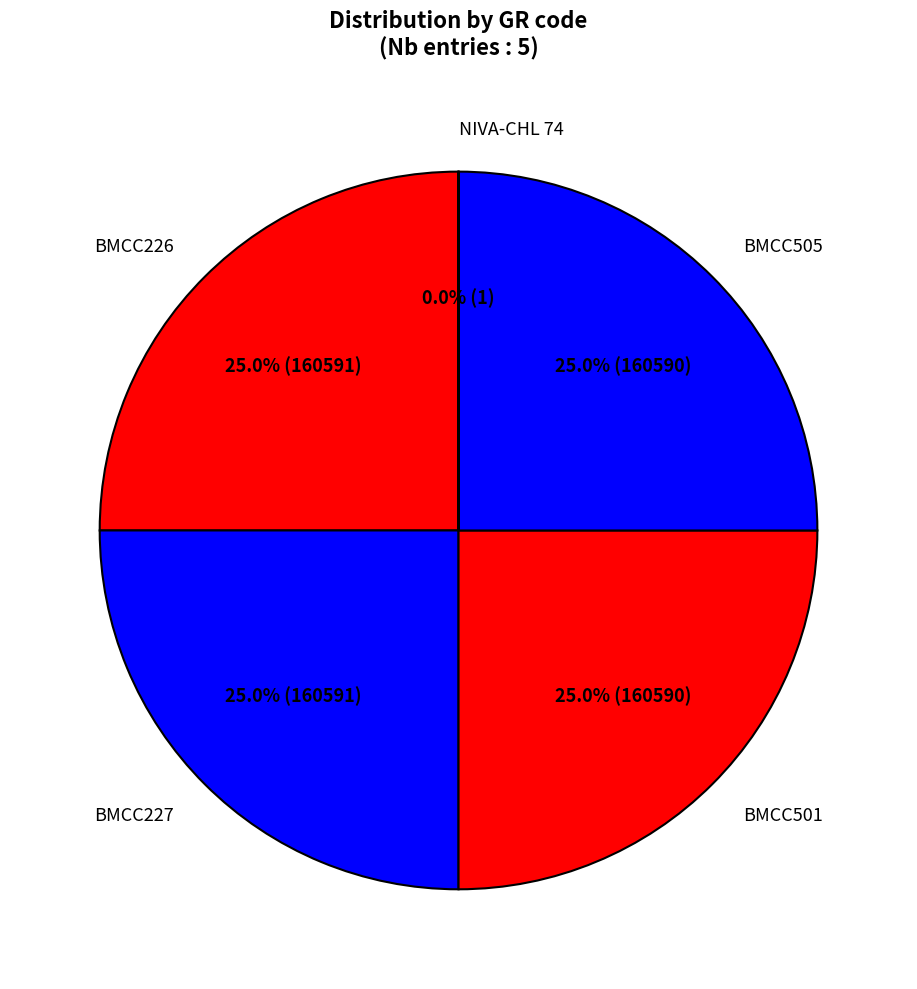

Is there any slice that represents more than half of the pie?

No